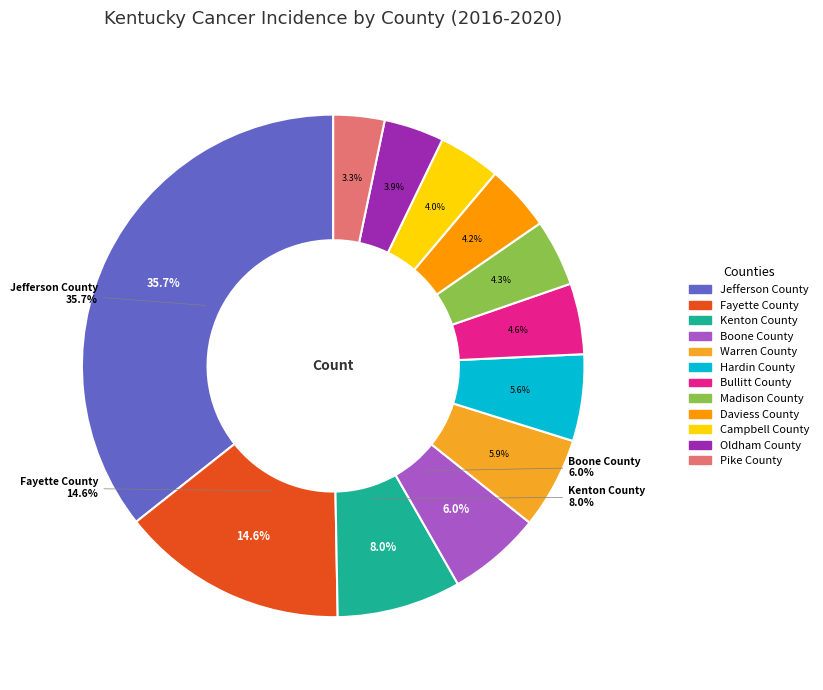

Combined, what portion of the pie is Hardin County and Daviess County?

9.8%